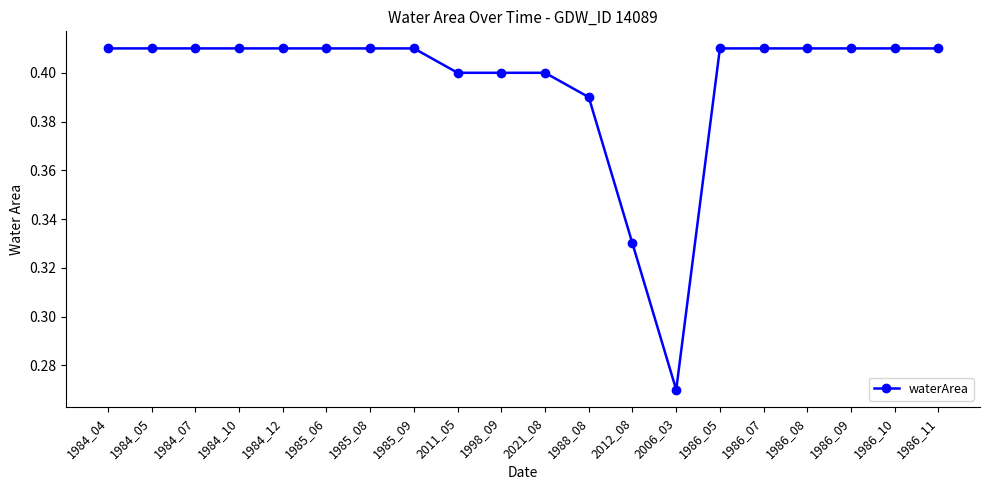

Where is the data nearest to the value 0?

2006_03